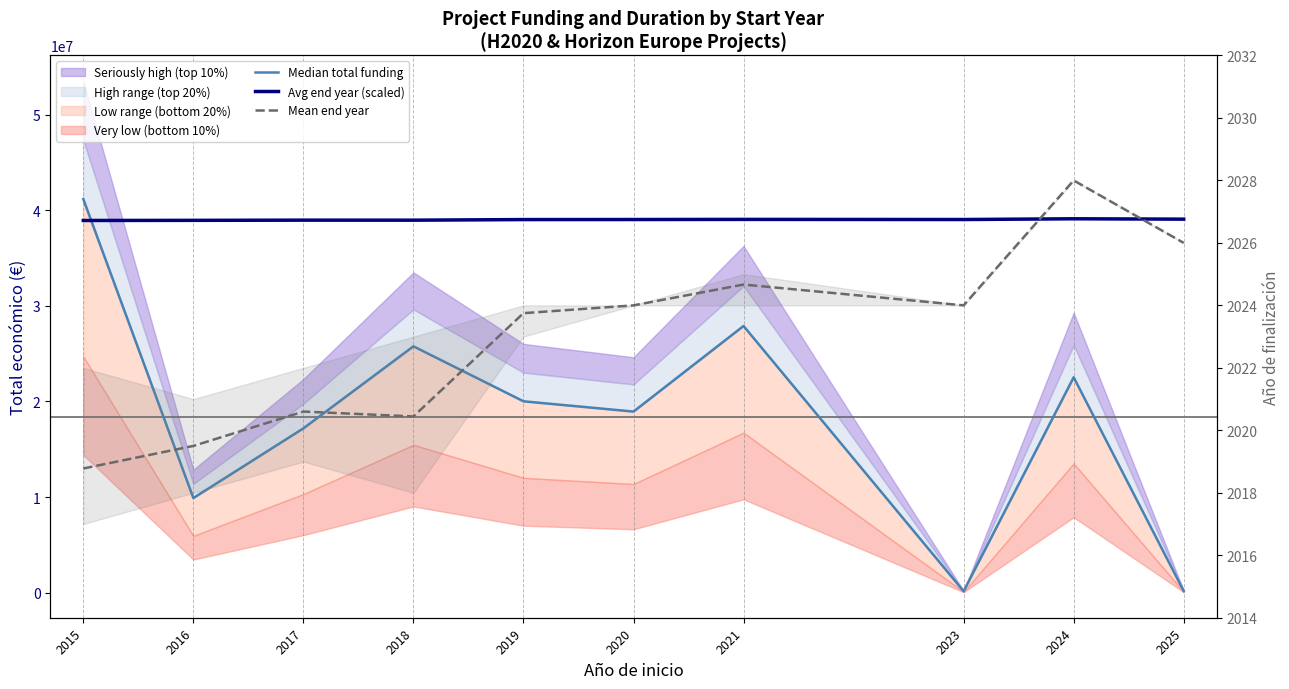

Which series has the largest range (max minus min)?

Median total funding